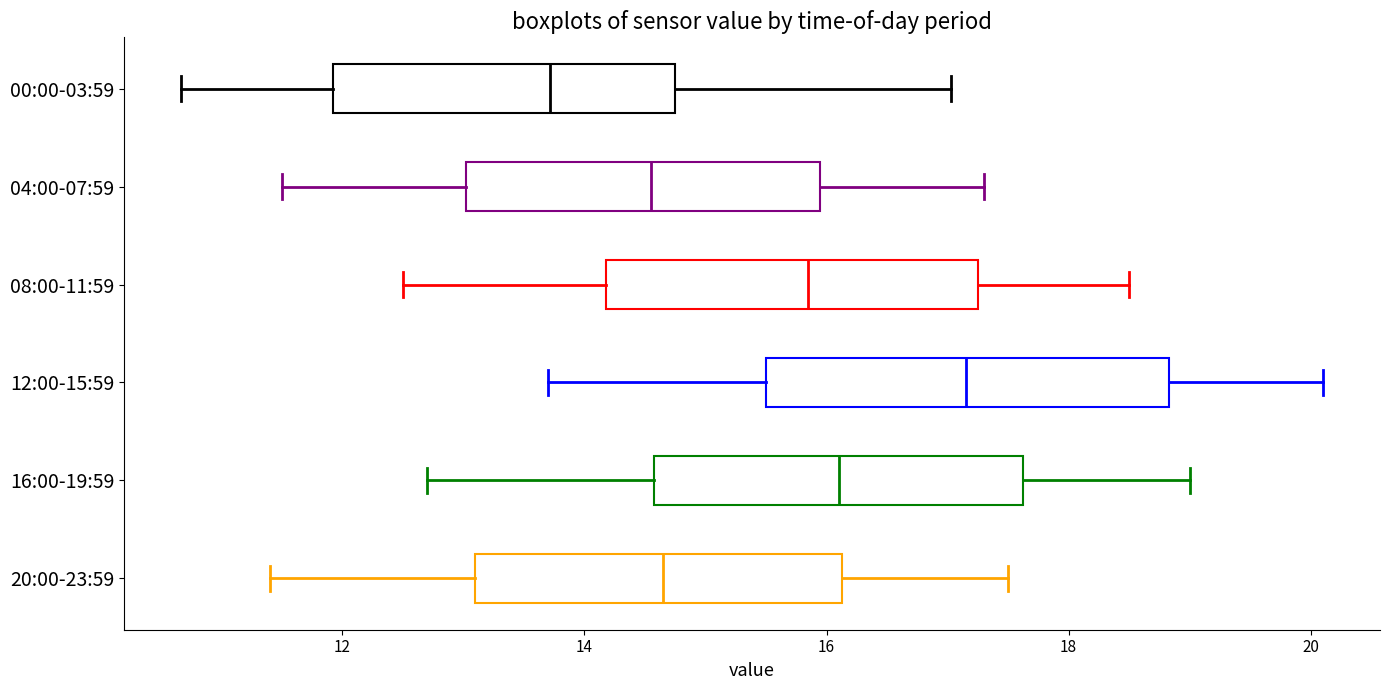

Reading bottom to top, read every box against the x-axis: the position of its median line, the range the box covers, and the ends of its whiskers. The values are not printed on the chart, so give them approximately, as read against the axis.

20:00-23:59: median 14.6, box 13.2 to 16.2, whiskers 11.4 to 17.6
16:00-19:59: median 16.2, box 14.6 to 17.6, whiskers 12.8 to 19.0
12:00-15:59: median 17.2, box 15.6 to 18.8, whiskers 13.8 to 20.2
08:00-11:59: median 15.8, box 14.2 to 17.2, whiskers 12.6 to 18.6
04:00-07:59: median 14.6, box 13.0 to 16.0, whiskers 11.6 to 17.4
00:00-03:59: median 13.8, box 12.0 to 14.8, whiskers 10.6 to 17.0